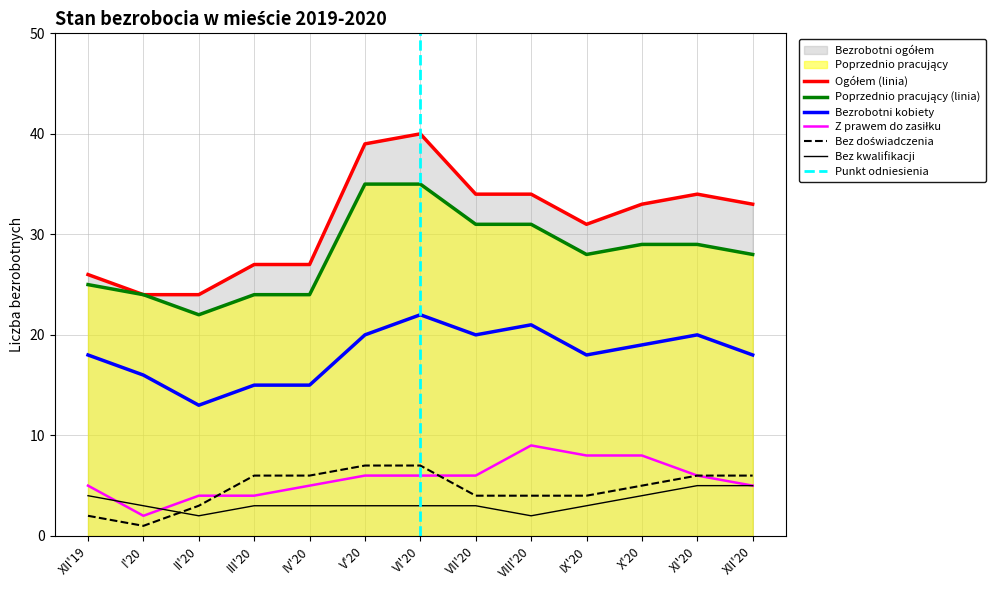

True or false: Bezrobotni ogółem and Bezrobotni kobiety cross at least once.

False